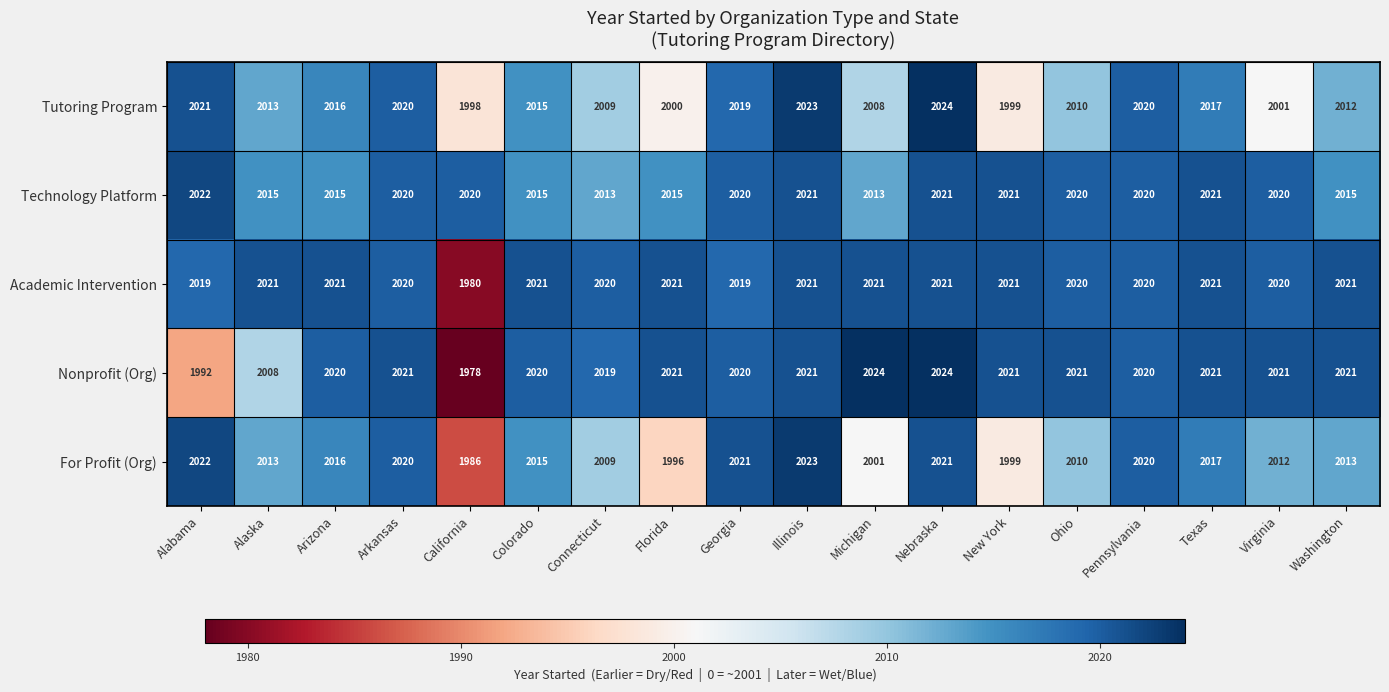

What is the difference between the second highest and second lowest values in the Nonprofit (Org) series?

32